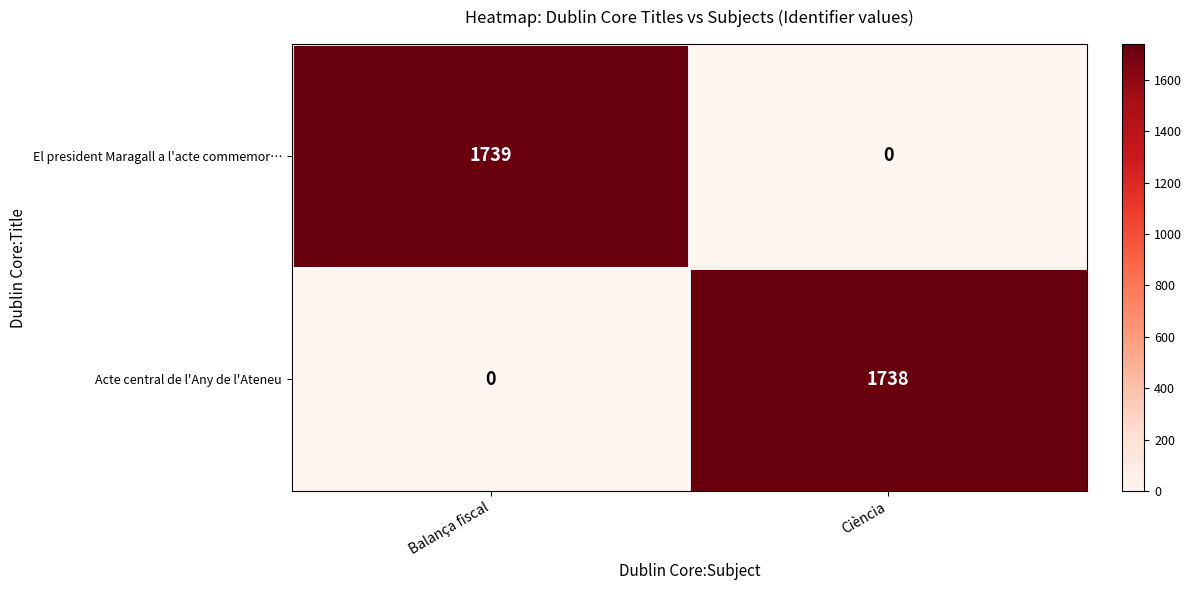

The El president Maragall a l'acte commemor… series shows -982 at Ciència. True or false?

False